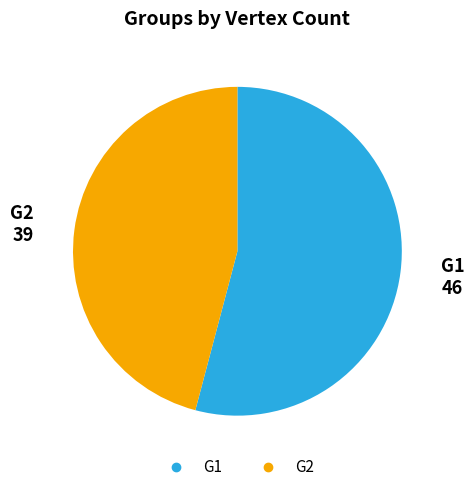

Rank the categories by value from highest to lowest.

G1, G2